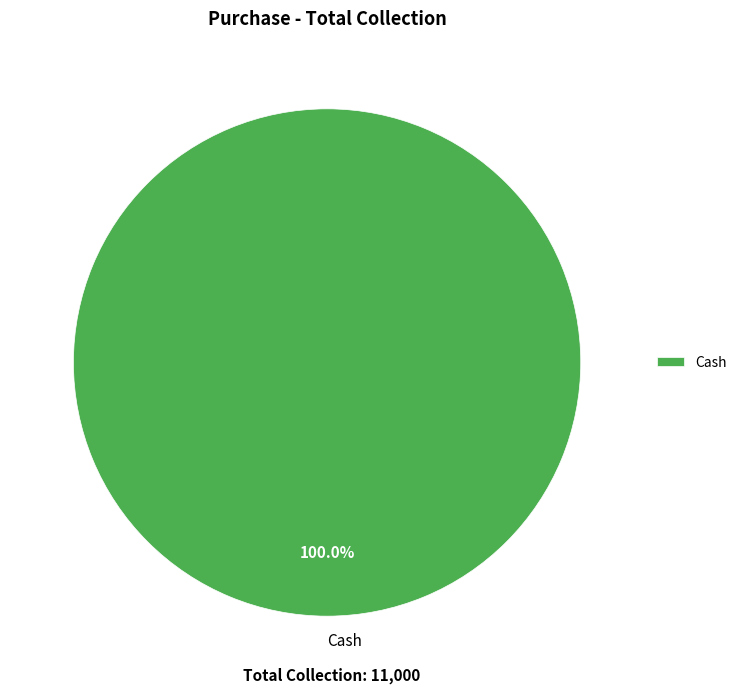

Which slice represents more than half of the pie?

Cash